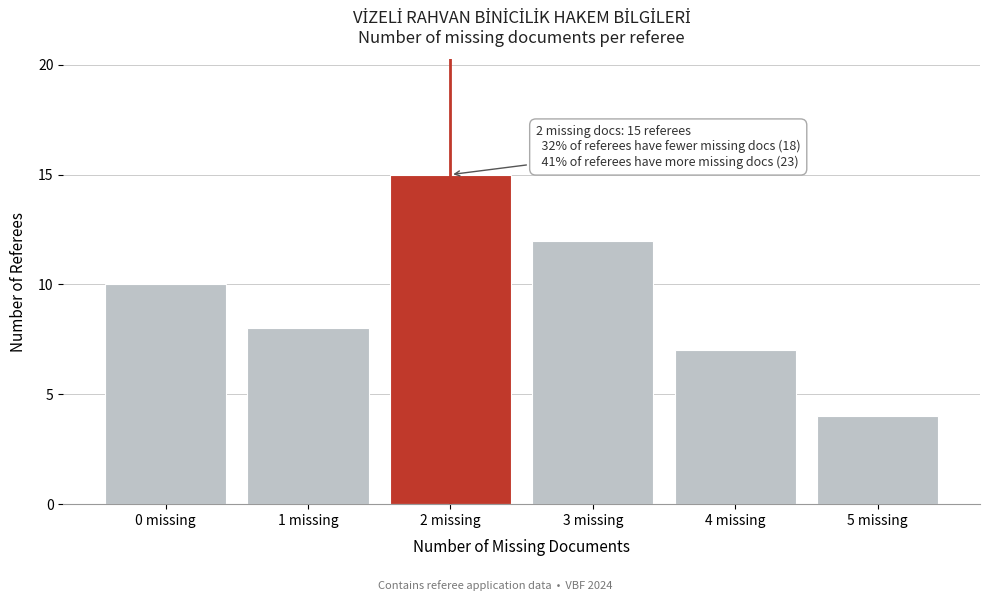

Reading left to right, extract all data points from this chart.

10	8	15	12	7	4